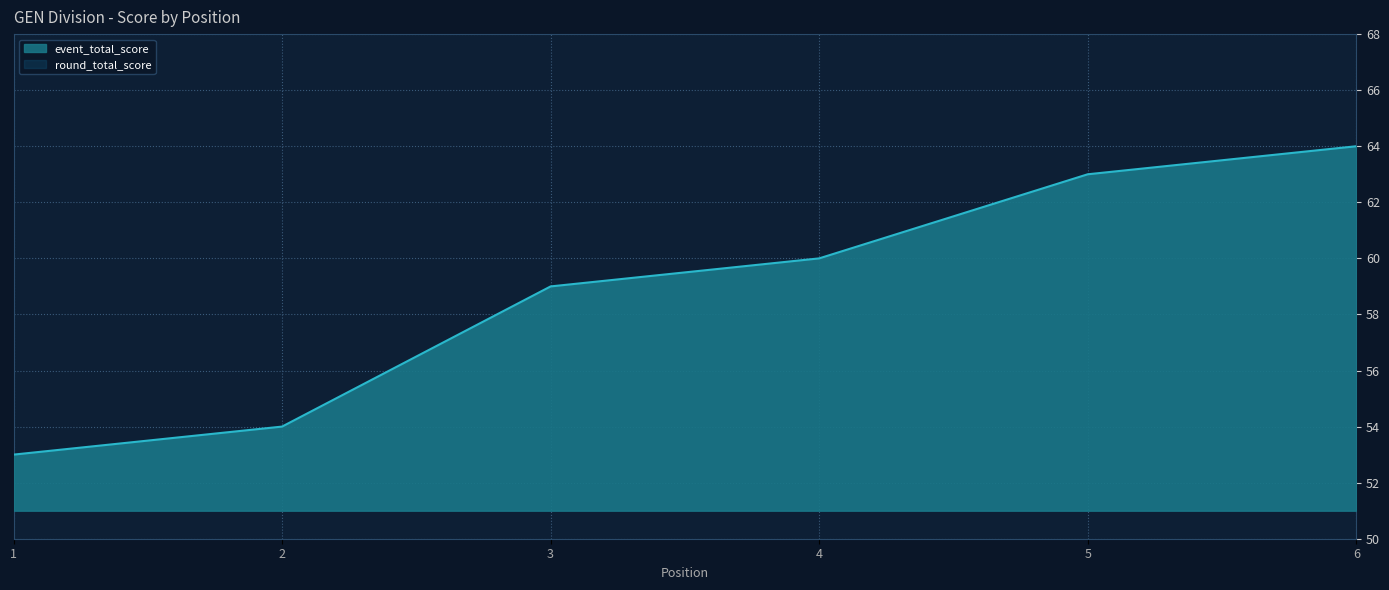

True or false: there are more than 0 points higher than both neighbors.

False